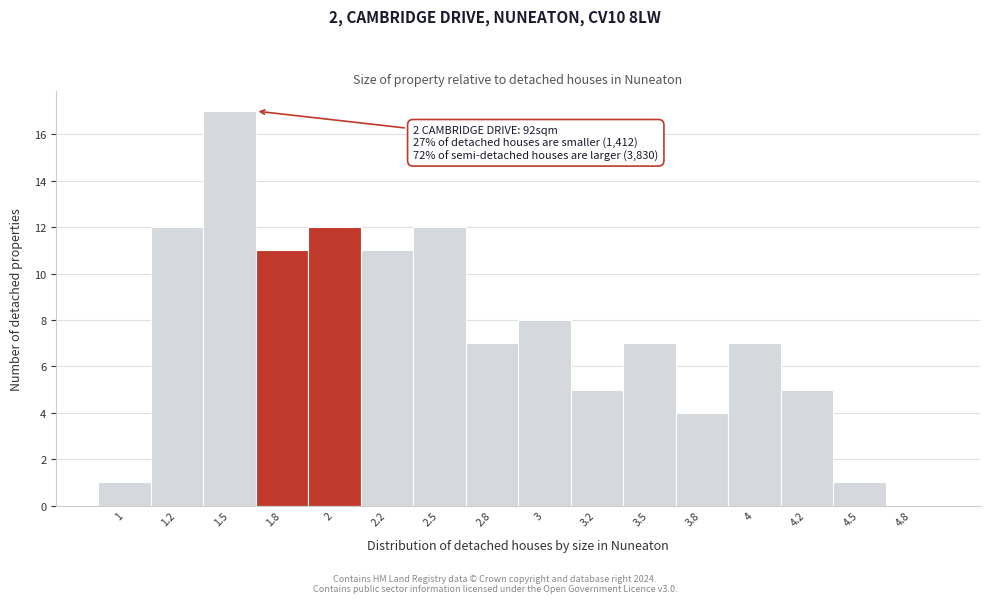

Reading left to right, transcribe all the data shown in this chart.

1=1	1.2=12	1.5=17	1.8=11	2=12	2.2=11	2.5=12	2.8=7	3=8	3.2=5	3.5=7	3.8=4	4=7	4.2=5	4.5=1	4.8=0